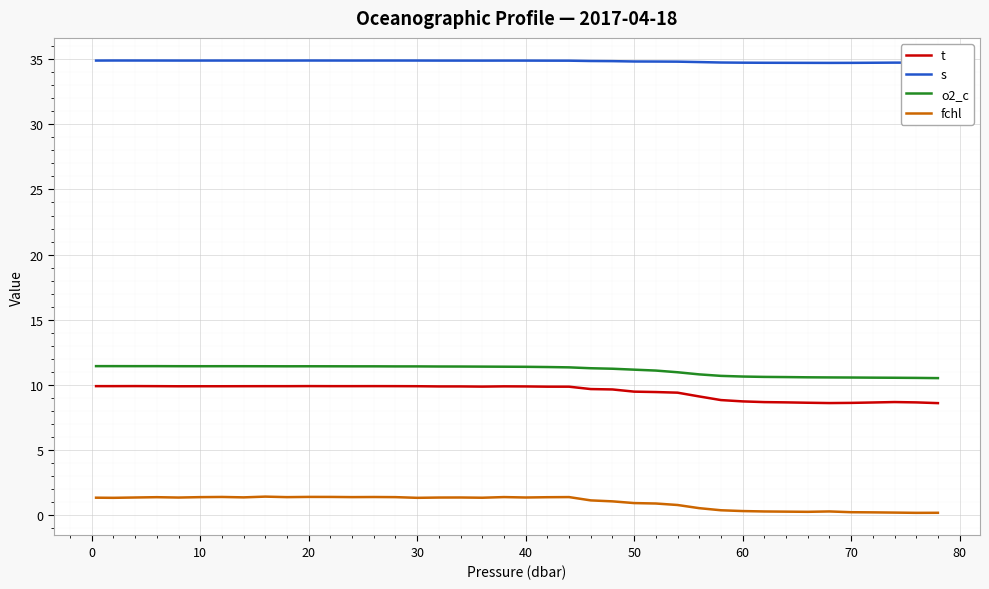

True or false: t and o2_c intersect in this chart.

False